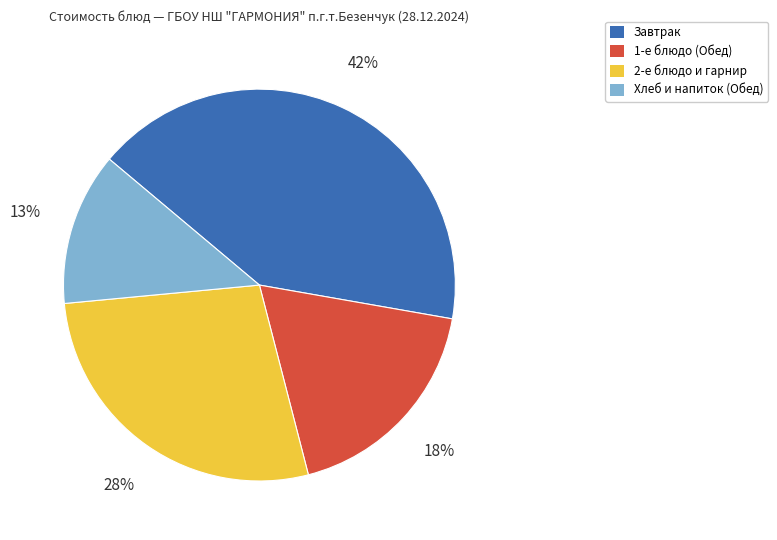

Does any single category account for the majority?

No